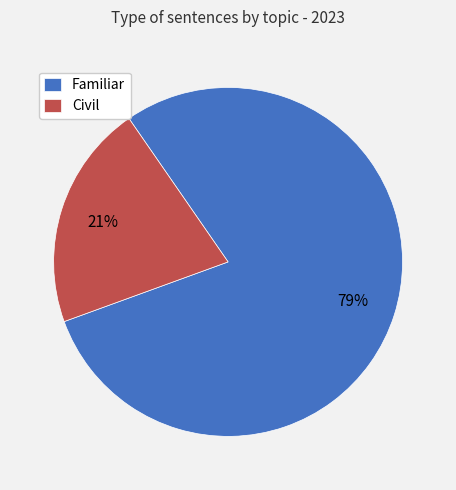

To the nearest percent, what portion does Civil represent?

21%